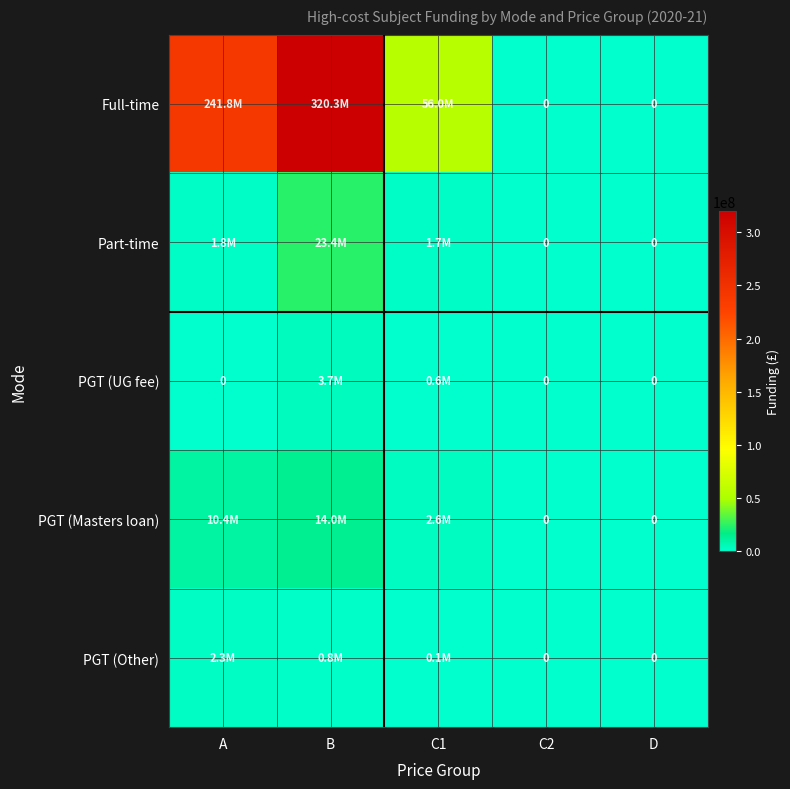

What is the maximum value for PGT (UG fee)?

3693114